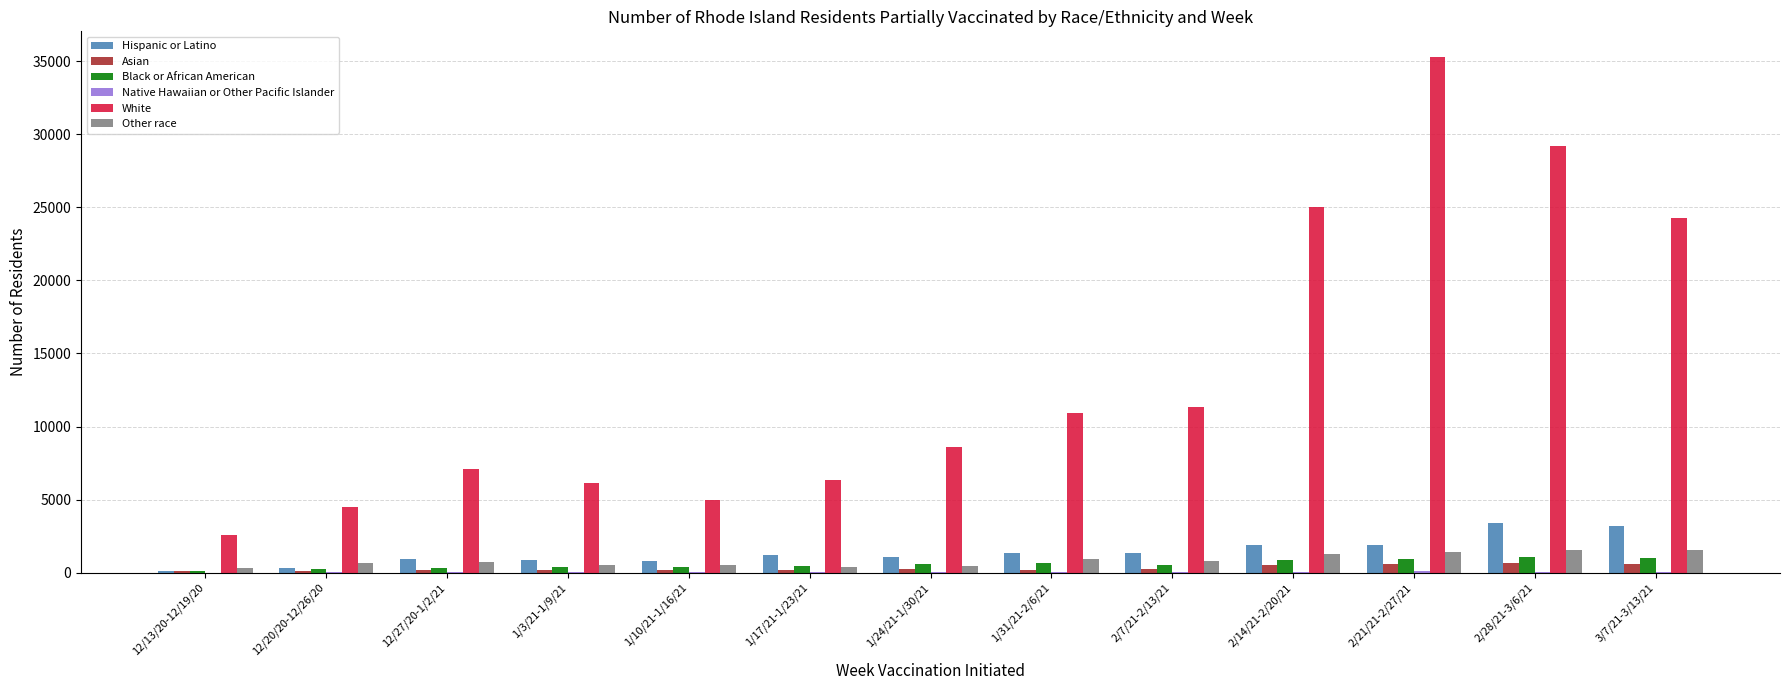

What is the maximum value for Hispanic or Latino?

3416